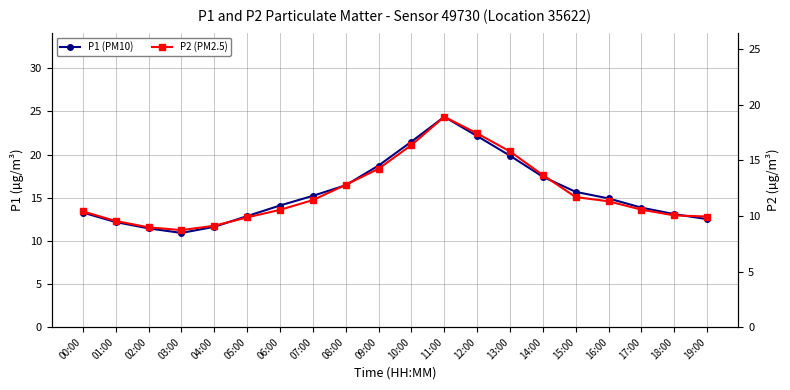

Which has a higher value, 02:00 or 18:00?

18:00